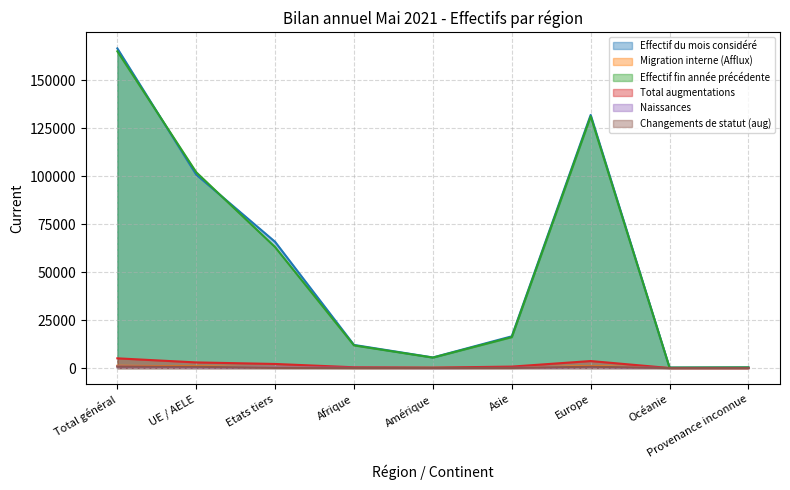

At which category is the sum across all series the highest?

Total général